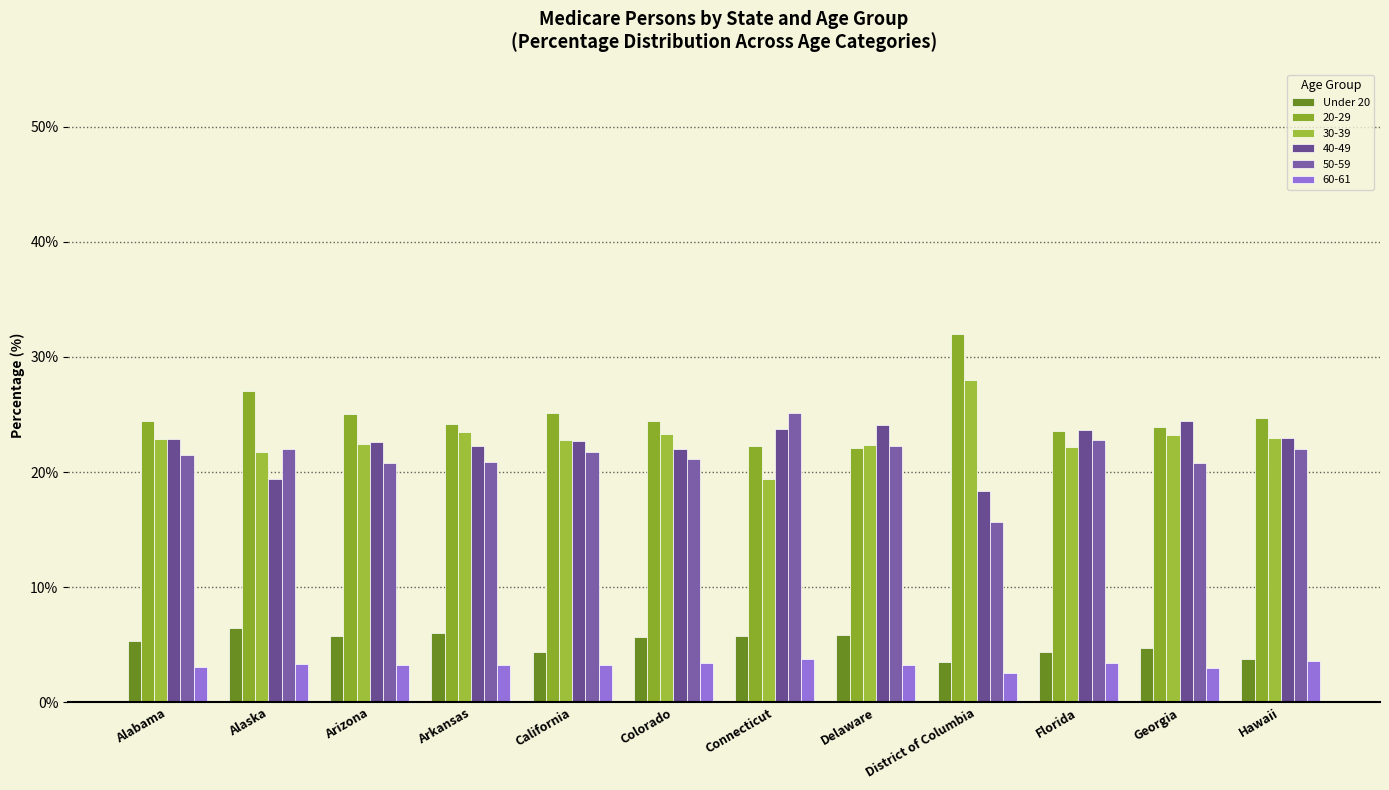

How many series are shown in this chart?

6